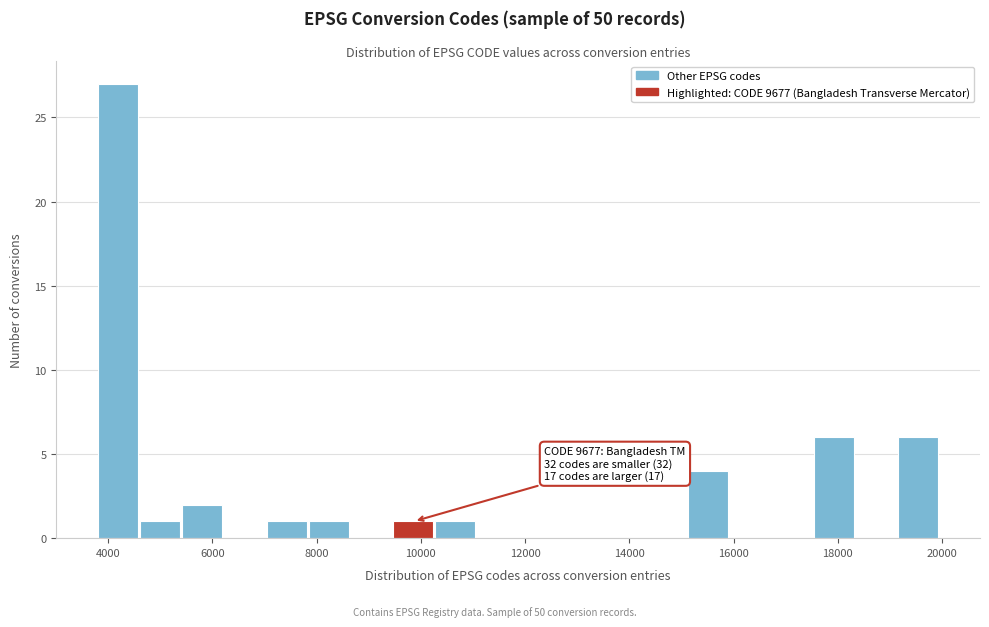

Over which range of the x-axis is the bar tallest?

3800 to 4600